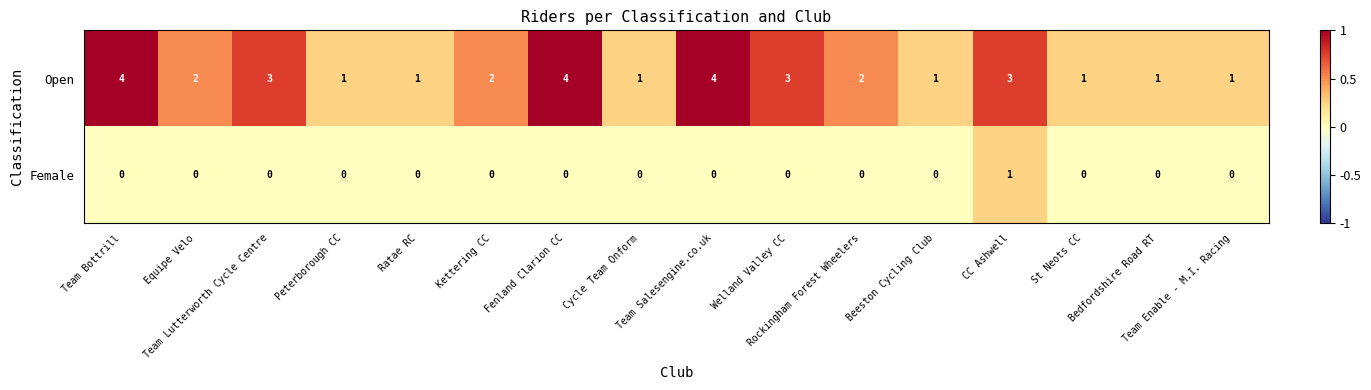

What is the highest value of the Open series?

4